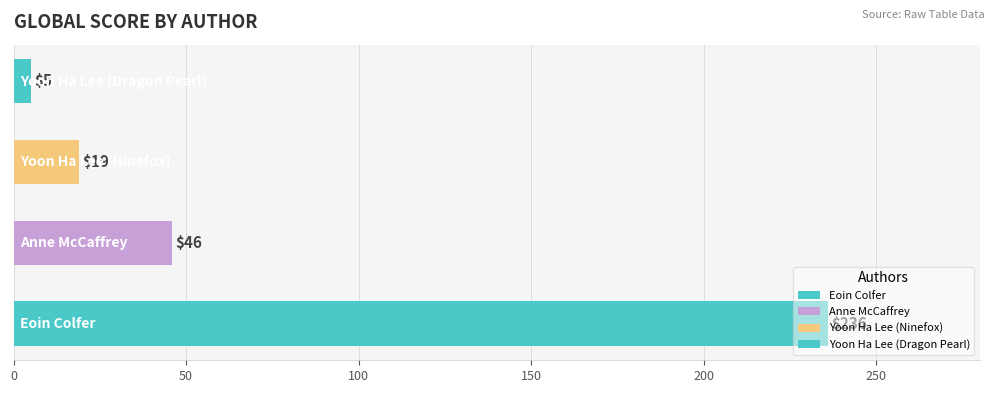

What is the difference between the maximum and second lowest values?

217